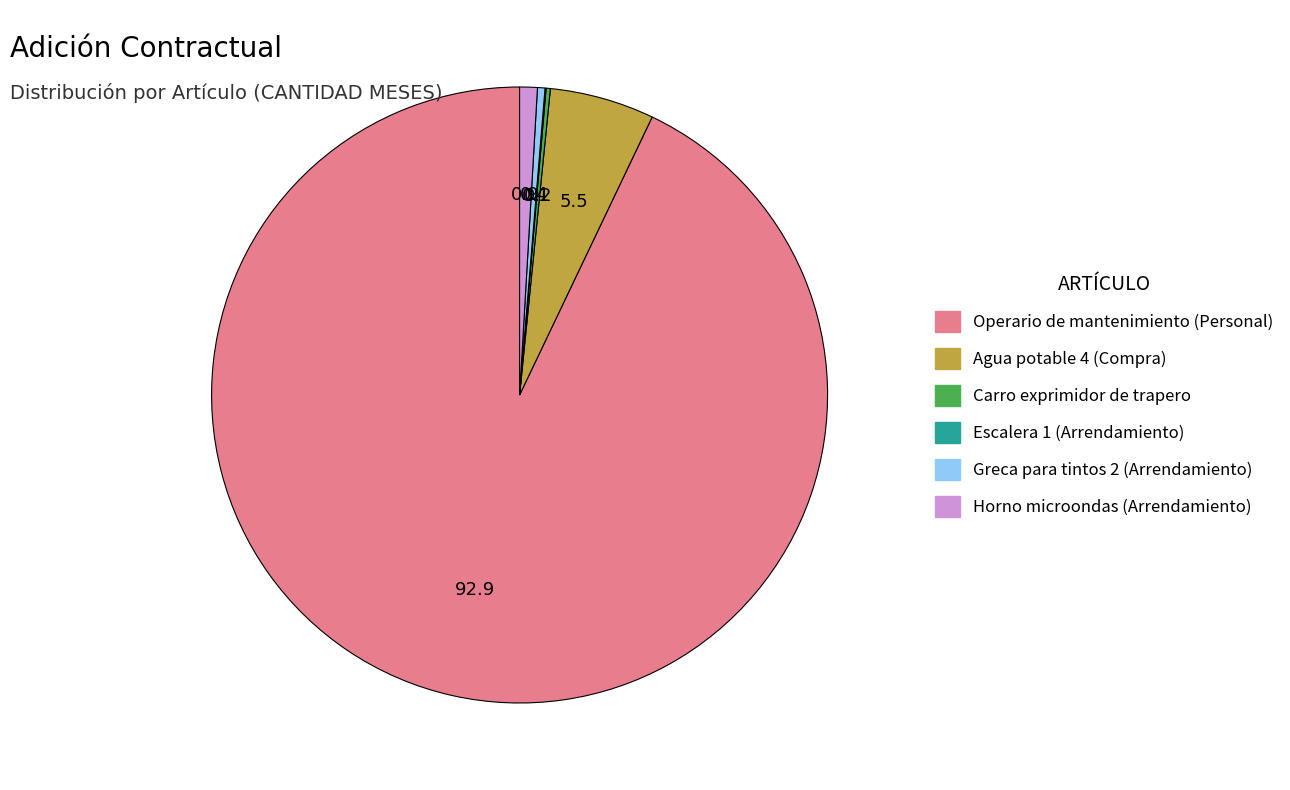

True or false: Operario de mantenimiento (Personal) accounts for 79% of the total.

False